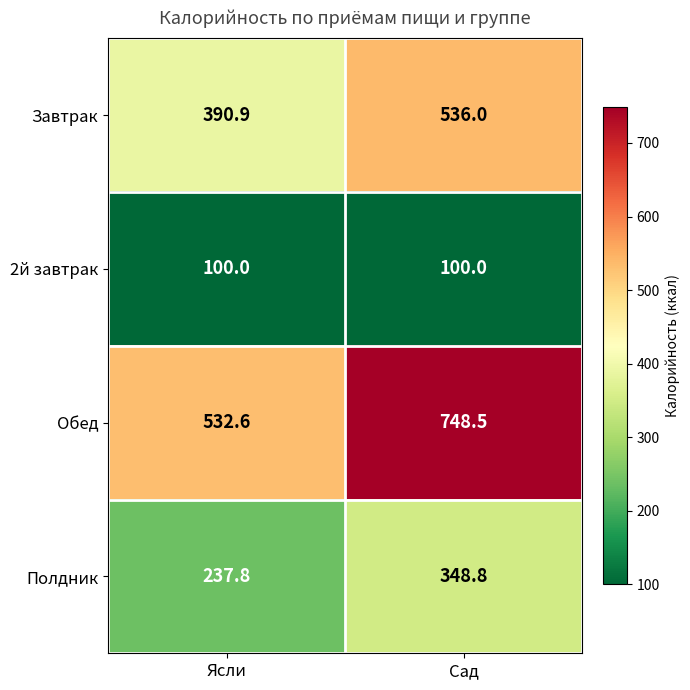

True or false: Обед has a value of 361.6 at Ясли.

False